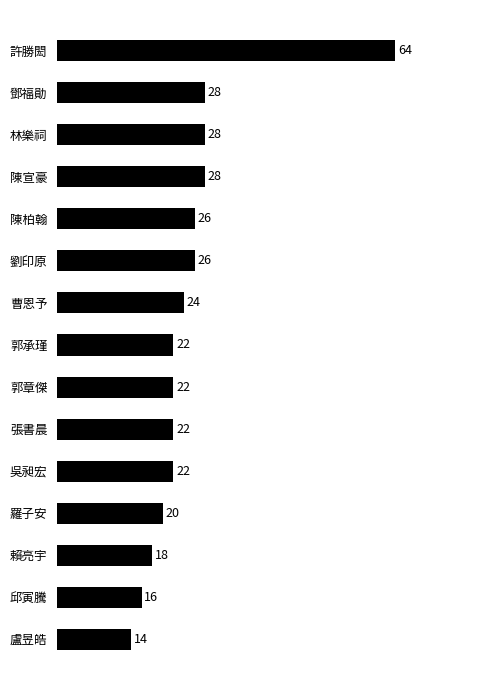

What position from the top is 林樂祠?

3